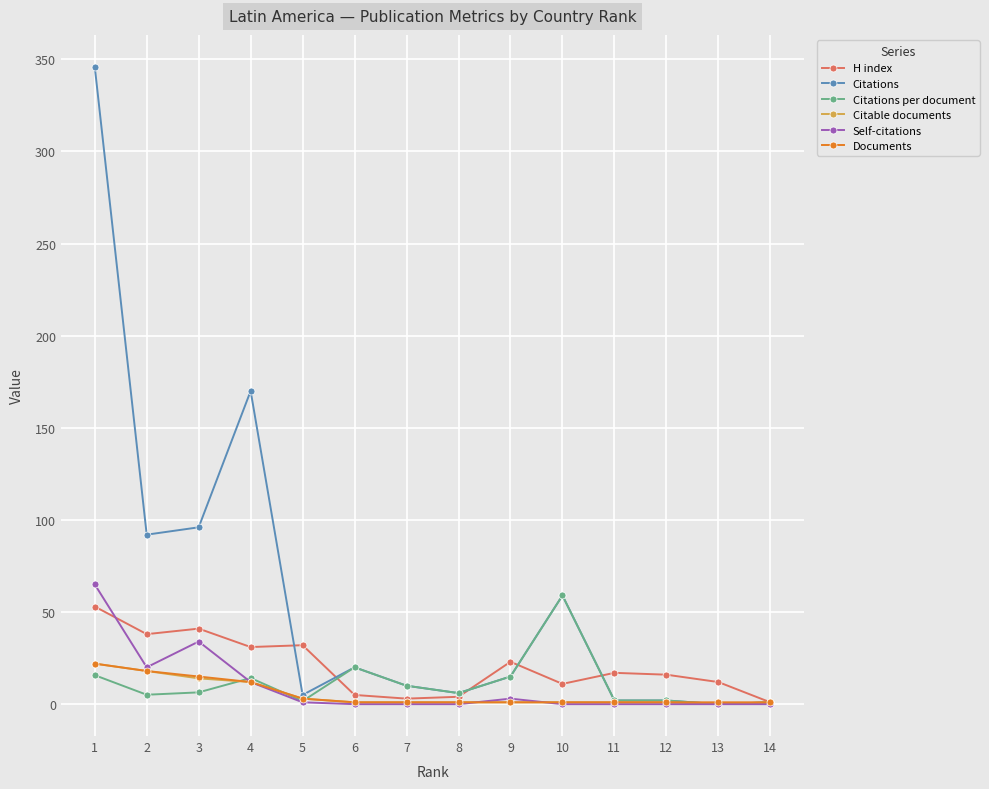

Is it true that H index equals 16.0 at 12?

True